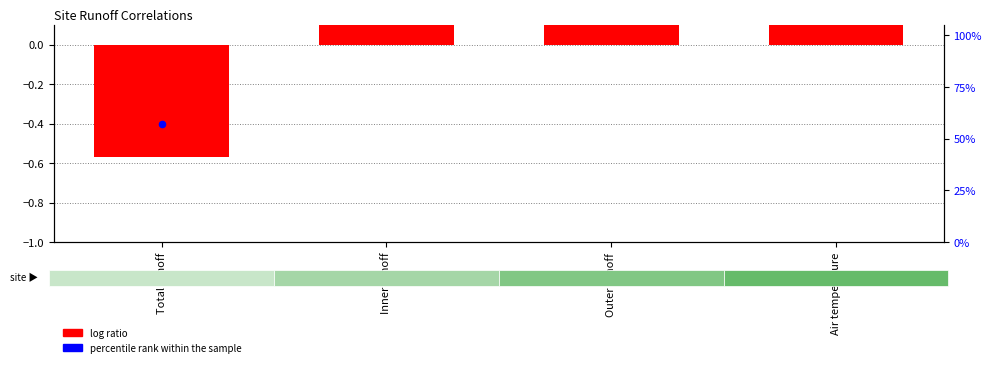

At how many categories does at least one series exceed 105?

3